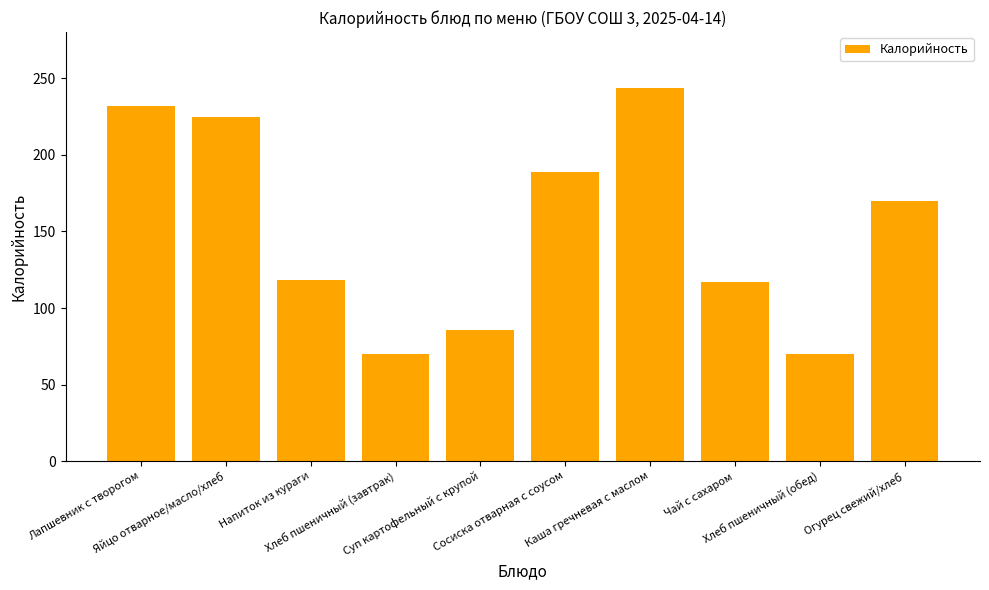

Reading left to right, transcribe all the data shown in this chart.

232.0	225.0	118.6	70.1	85.8	189.0	243.8	117.0	70.1	170.0